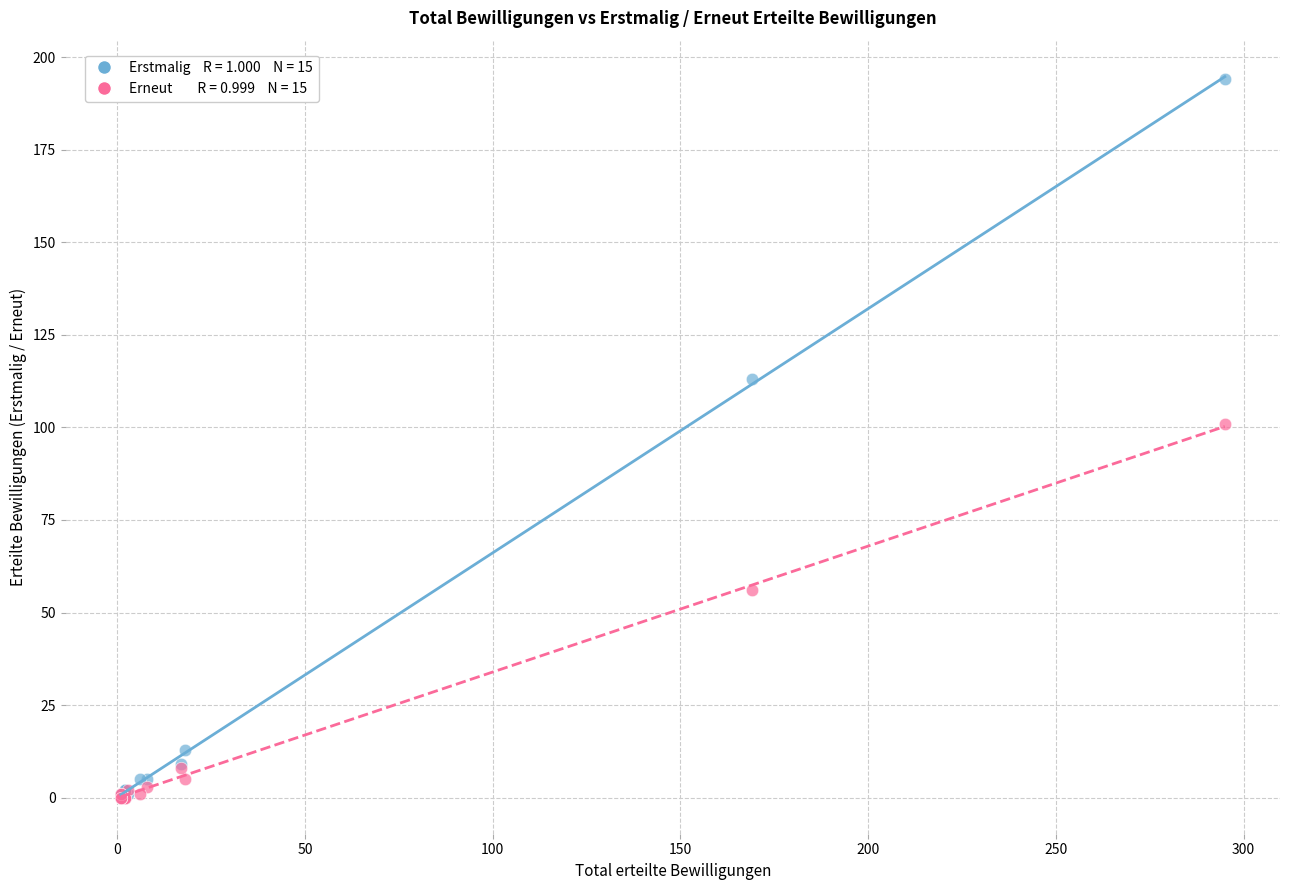

Across all series, what Y value is closest to 97?

101